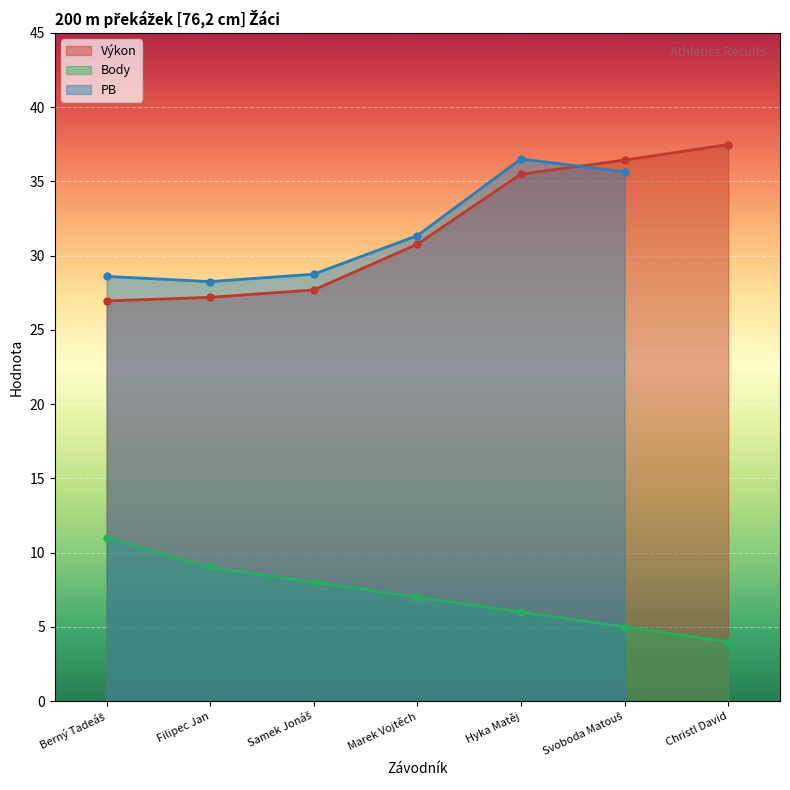

True or false: Výkon has a value of 51.8 at Hyka Matěj.

False